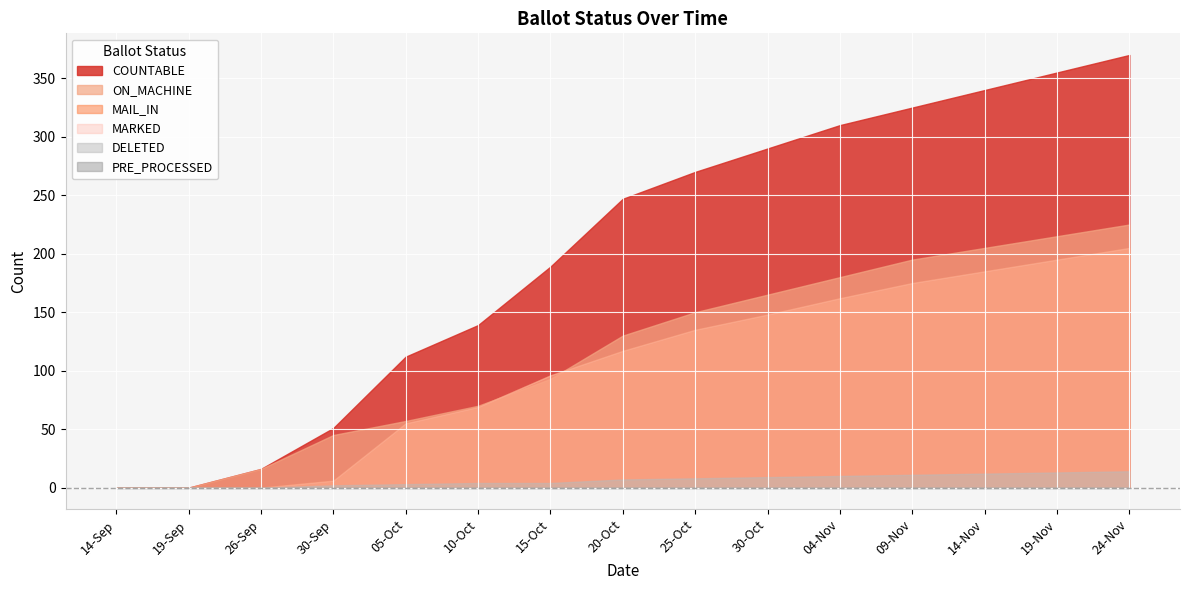

Reading right to left, extract all data points from this chart.

COUNTABLE: 370	355	340	325	310	290	270	247	189	139	112	51	16	0	0
ON_MACHINE: 225	215	205	195	180	165	150	130	93	70	57	45	16	0	0
MAIL_IN: 205	195	185	175	162	148	135	117	96	69	55	6	0	0	0
MARKED: 205	195	185	175	162	148	135	117	96	69	55	6	0	0	0
PRE_PROCESSED: 0	0	0	0	0	0	0	0	0	0	0	0	0	0	0
DELETED: 14	13	12	11	10	9	8	7	4	4	3	2	0	0	0